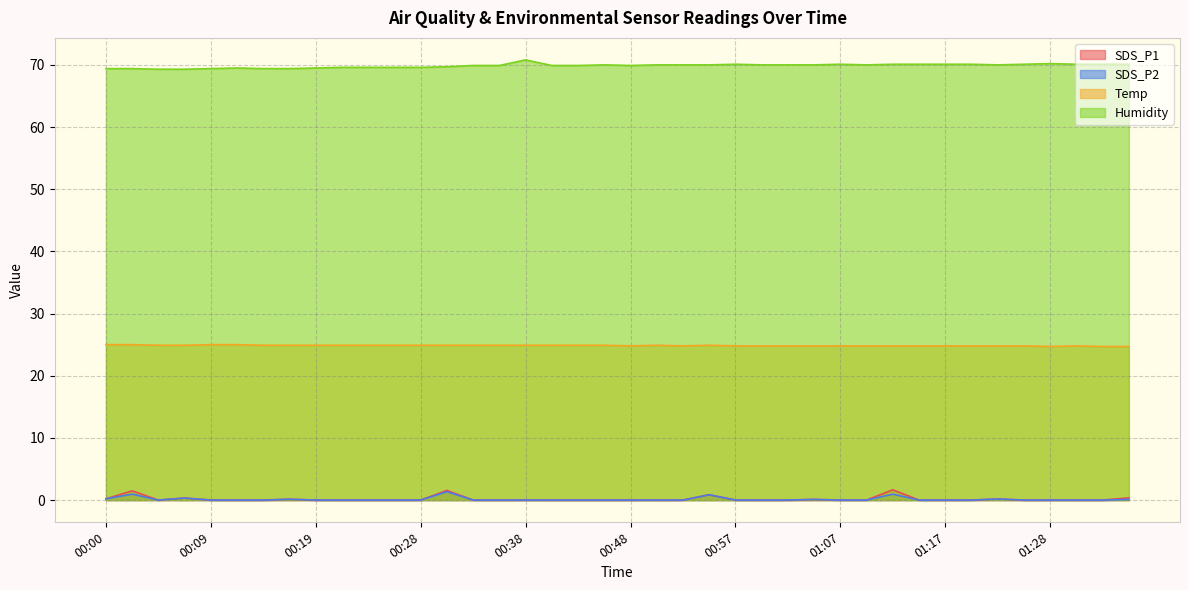

True or false: SDS_P1 and SDS_P2 cross at least once.

False